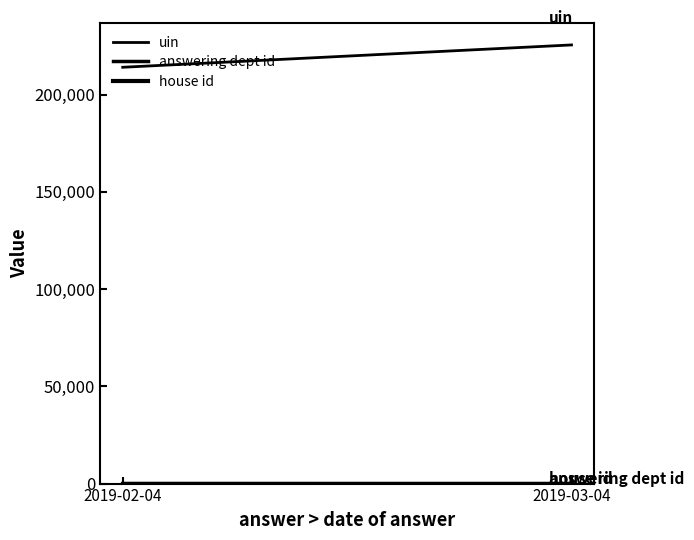

True or false: house id has a value of 1 at 2019-02-04.

True